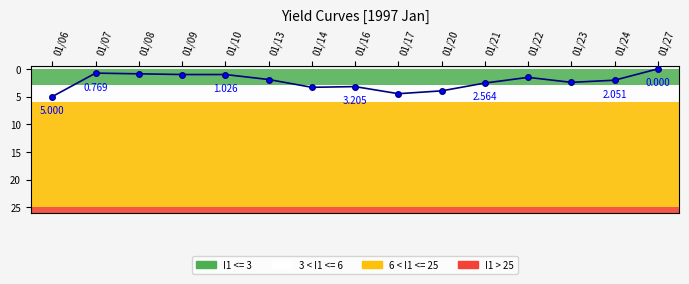

The chart shows a value of 1.5 at 01/22. True or false?

True